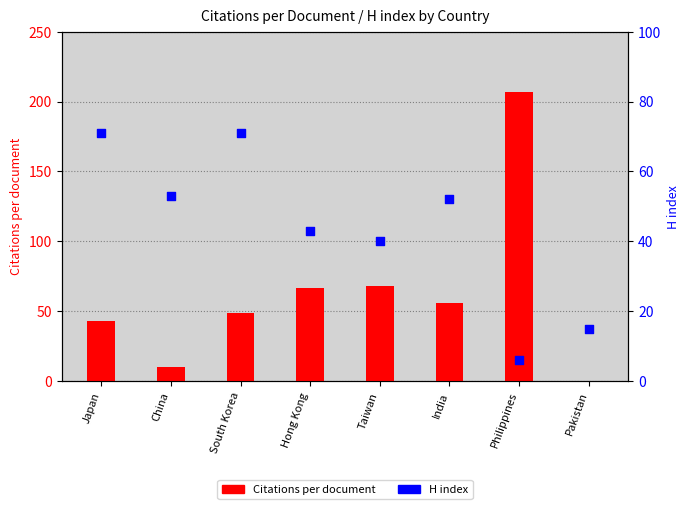

Which series has the largest Y range (max minus min)?

Citations per document